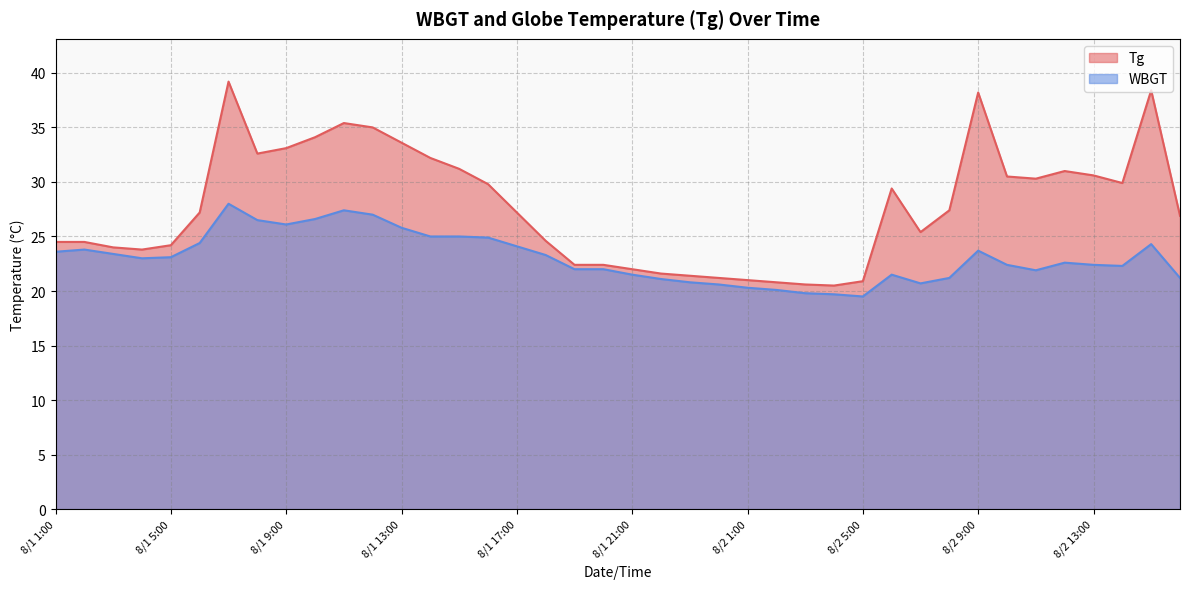

Reading left to right, what are all the values shown in this chart?

Tg: 8/1 1:00=24.5	8/1 2:00=24.5	8/1 3:00=24.0	8/1 4:00=23.8	8/1 5:00=24.2	8/1 6:00=27.2	8/1 7:00=39.2	8/1 8:00=32.6	8/1 9:00=33.1	8/1 10:00=34.1	8/1 11:00=35.4	8/1 12:00=35.0	8/1 13:00=33.6	8/1 14:00=32.2	8/1 15:00=31.2	8/1 16:00=29.8	8/1 17:00=27.2	8/1 18:00=24.6	8/1 19:00=22.4	8/1 20:00=22.4	8/1 21:00=22.0	8/1 22:00=21.6	8/1 23:00=21.4	8/1 24:00=21.2	8/2 1:00=21.0	8/2 2:00=20.8	8/2 3:00=20.6	8/2 4:00=20.5	8/2 5:00=20.9	8/2 6:00=29.4	8/2 7:00=25.4	8/2 8:00=27.4	8/2 9:00=38.2	8/2 10:00=30.5	8/2 11:00=30.3	8/2 12:00=31.0	8/2 13:00=30.6	8/2 14:00=29.9	8/2 15:00=38.4	8/2 16:00=26.9
WBGT: 8/1 1:00=23.6	8/1 2:00=23.8	8/1 3:00=23.4	8/1 4:00=23.0	8/1 5:00=23.1	8/1 6:00=24.4	8/1 7:00=28.0	8/1 8:00=26.5	8/1 9:00=26.1	8/1 10:00=26.6	8/1 11:00=27.4	8/1 12:00=27.0	8/1 13:00=25.8	8/1 14:00=25.0	8/1 15:00=25.0	8/1 16:00=24.9	8/1 17:00=24.1	8/1 18:00=23.3	8/1 19:00=22.0	8/1 20:00=22.0	8/1 21:00=21.5	8/1 22:00=21.1	8/1 23:00=20.8	8/1 24:00=20.6	8/2 1:00=20.3	8/2 2:00=20.1	8/2 3:00=19.8	8/2 4:00=19.7	8/2 5:00=19.5	8/2 6:00=21.5	8/2 7:00=20.7	8/2 8:00=21.2	8/2 9:00=23.7	8/2 10:00=22.4	8/2 11:00=21.9	8/2 12:00=22.6	8/2 13:00=22.4	8/2 14:00=22.3	8/2 15:00=24.3	8/2 16:00=21.2